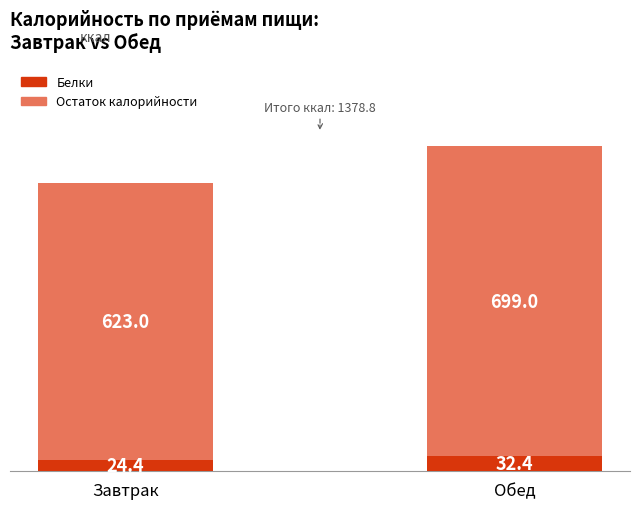

Reading right to left, transcribe the values for Белки.

32.4	24.4